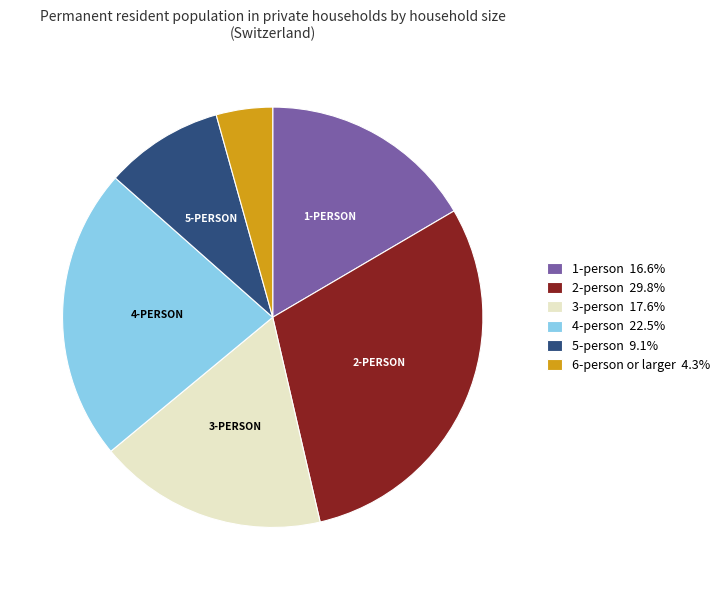

What is the ratio of the value at 1-person 16.6% to the value at 2-person 29.8%?

0.6